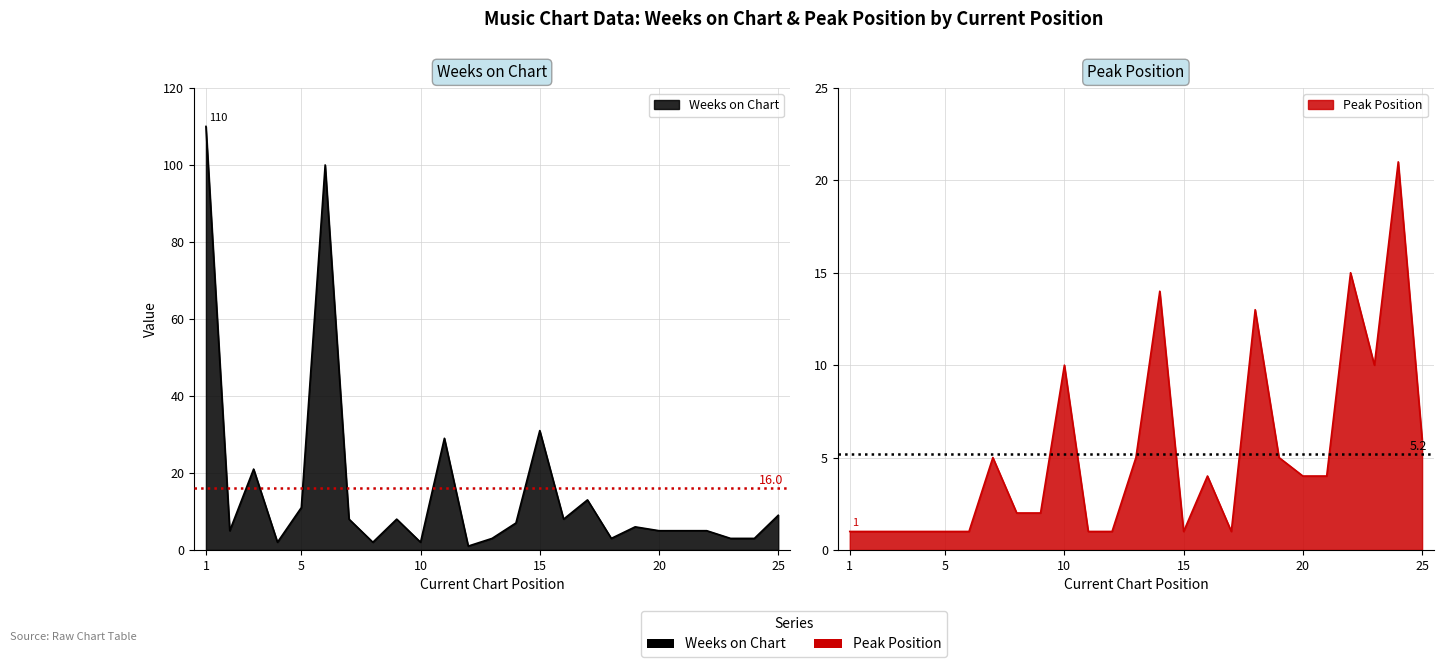

List the series in order of their peak value, lowest first.

Peak Position, Weeks on Chart